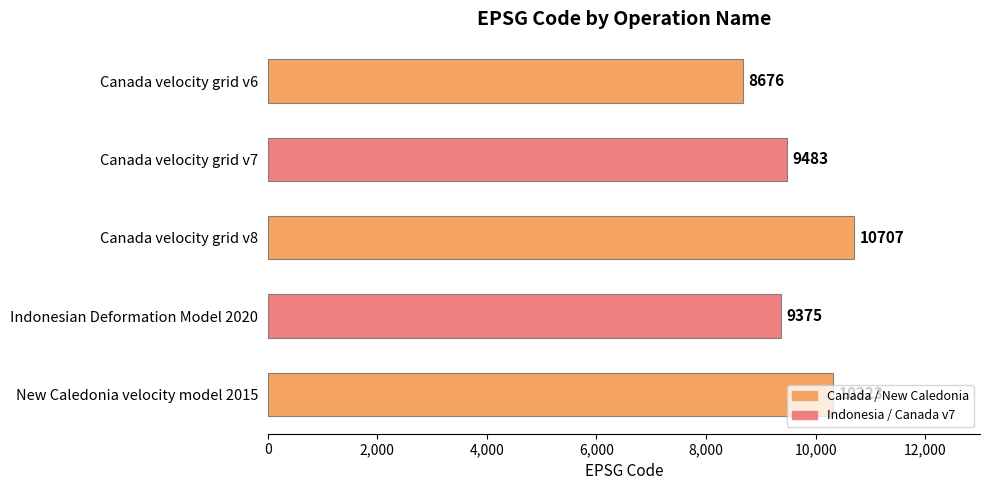

What is the sum of all values?

48564